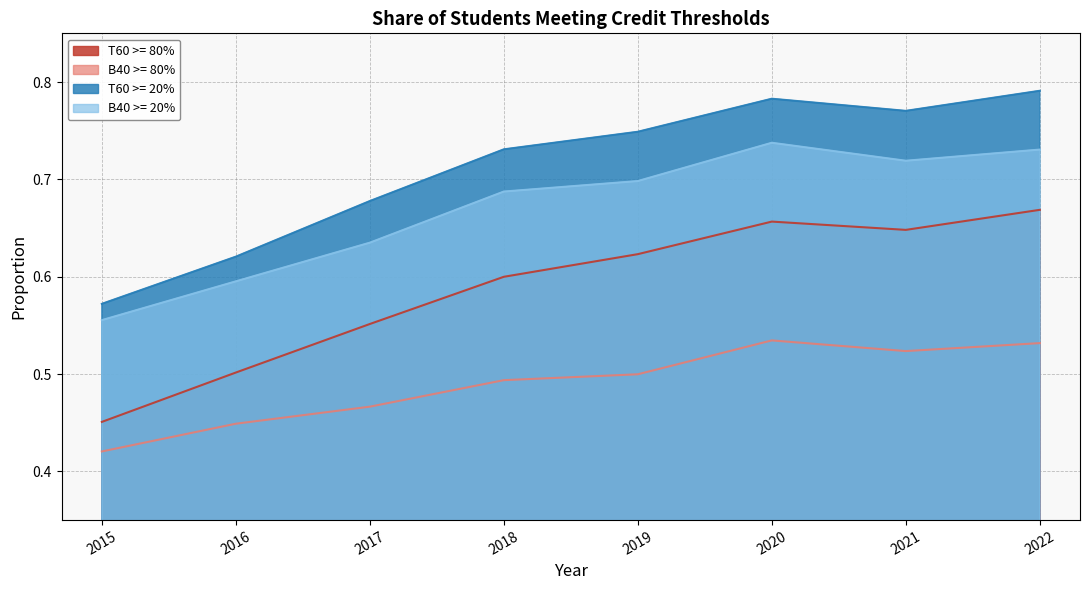

What is the value of the B40 >= 80% point at the 2nd from the left?

0.4